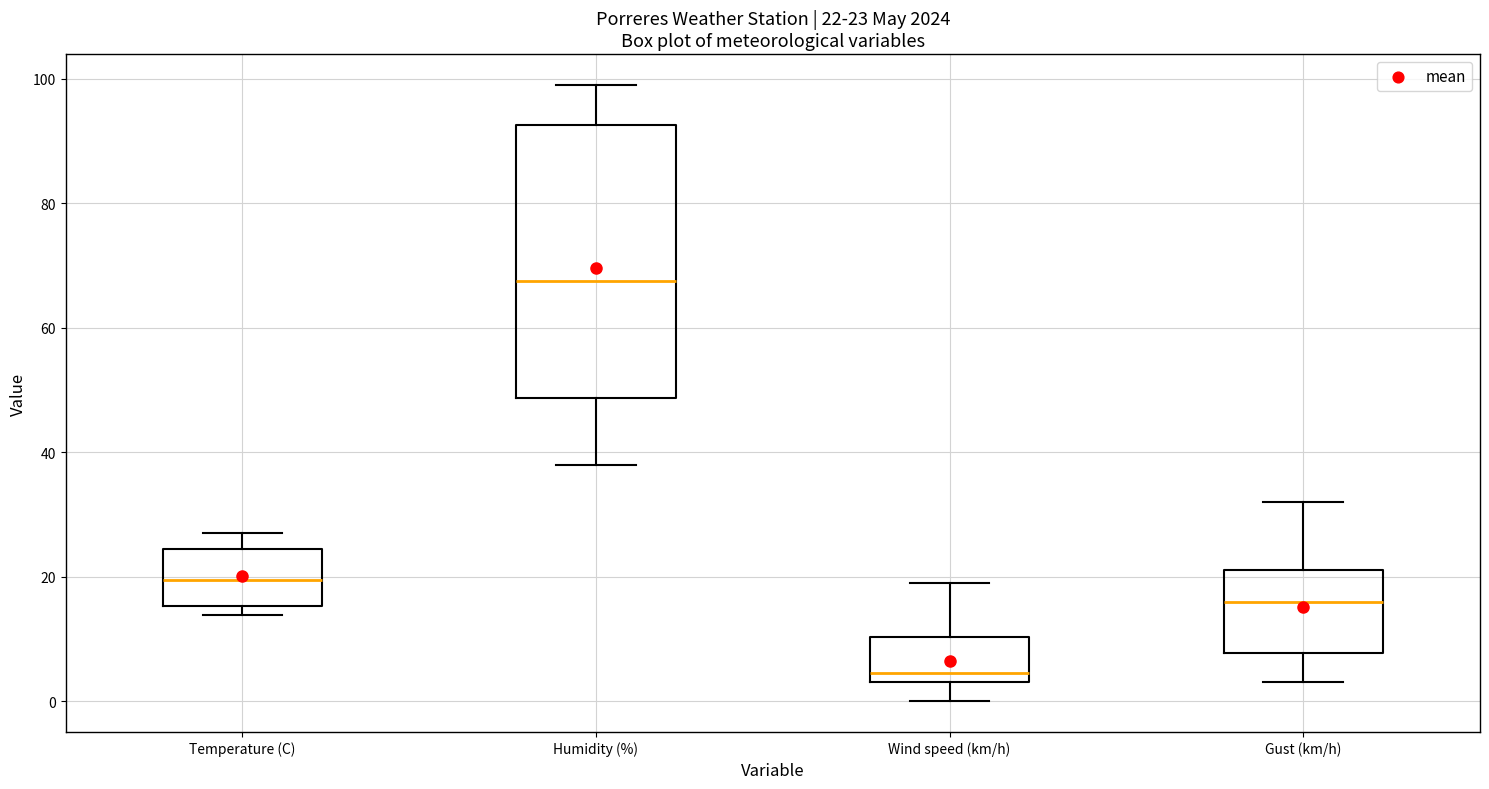

Comparing the boxes themselves (not the whiskers), which one is the tallest?

Humidity (%)